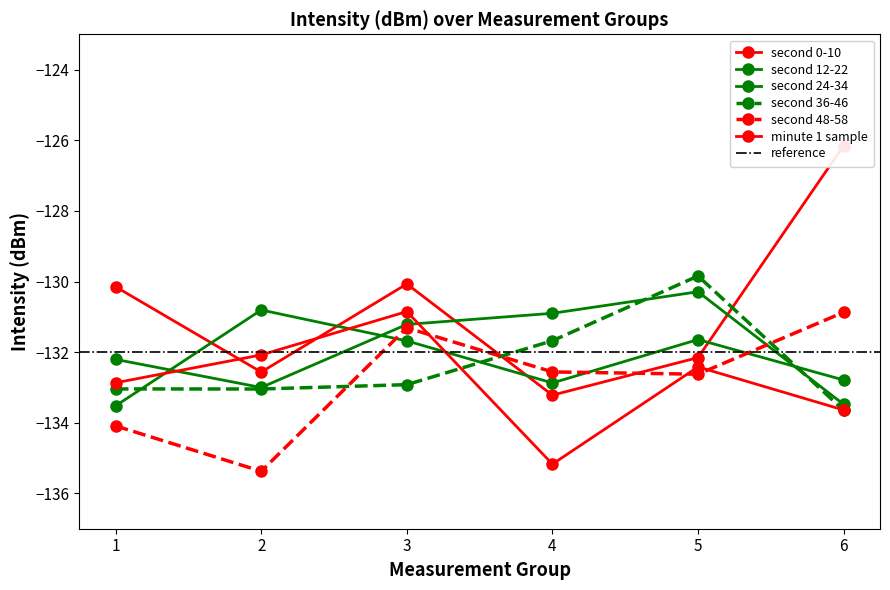

Does the chart have visible grid lines?

No